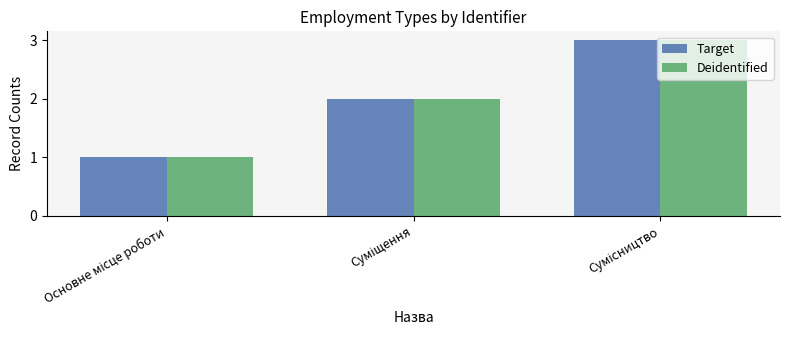

What is the maximum value shown in the chart?

3